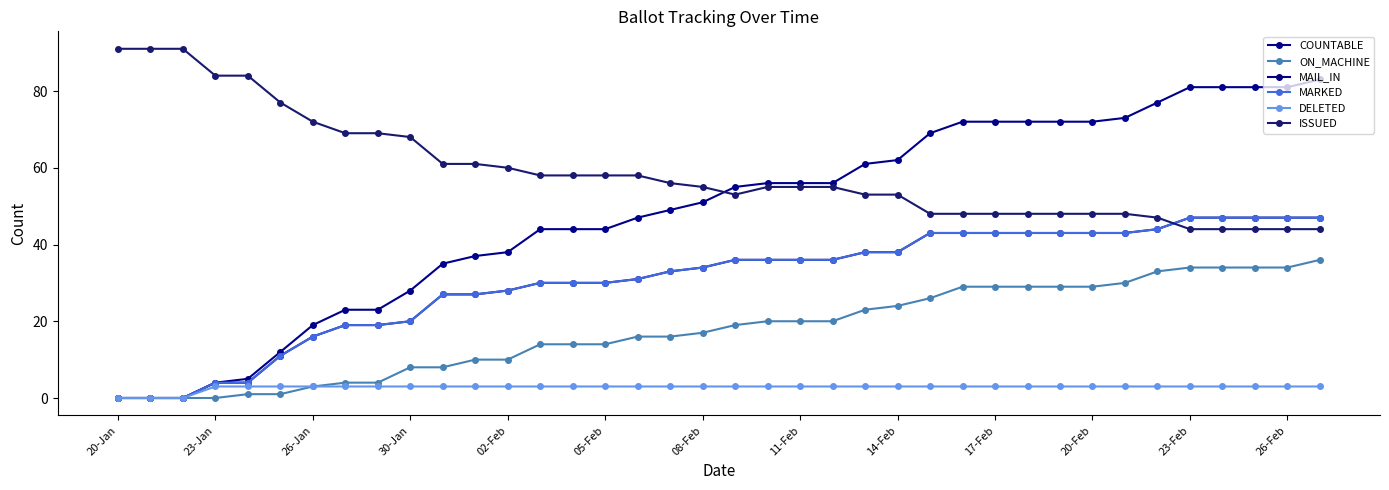

Is this an area chart (filled region under the line)?

No